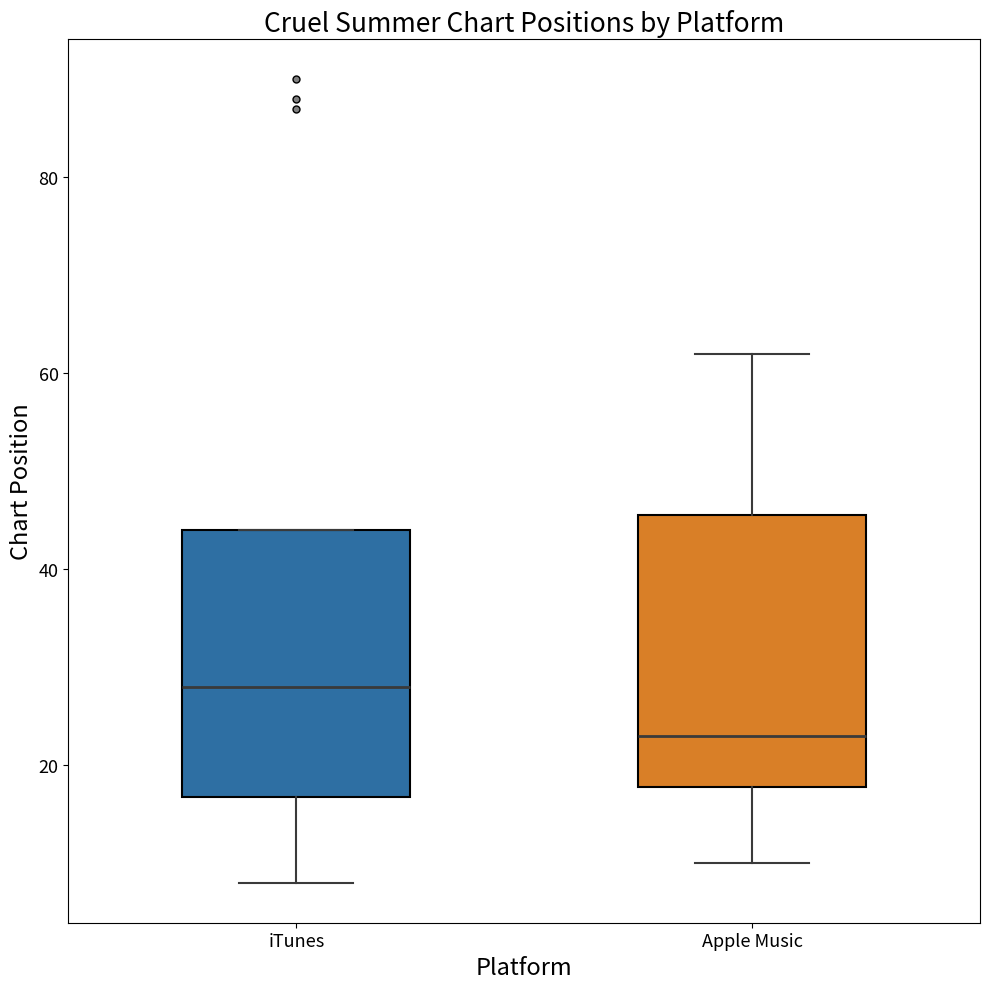

Where is the lower edge of the box for Apple Music on the y-axis? The values are not printed on the chart, so give them approximately, as read against the axis.

18